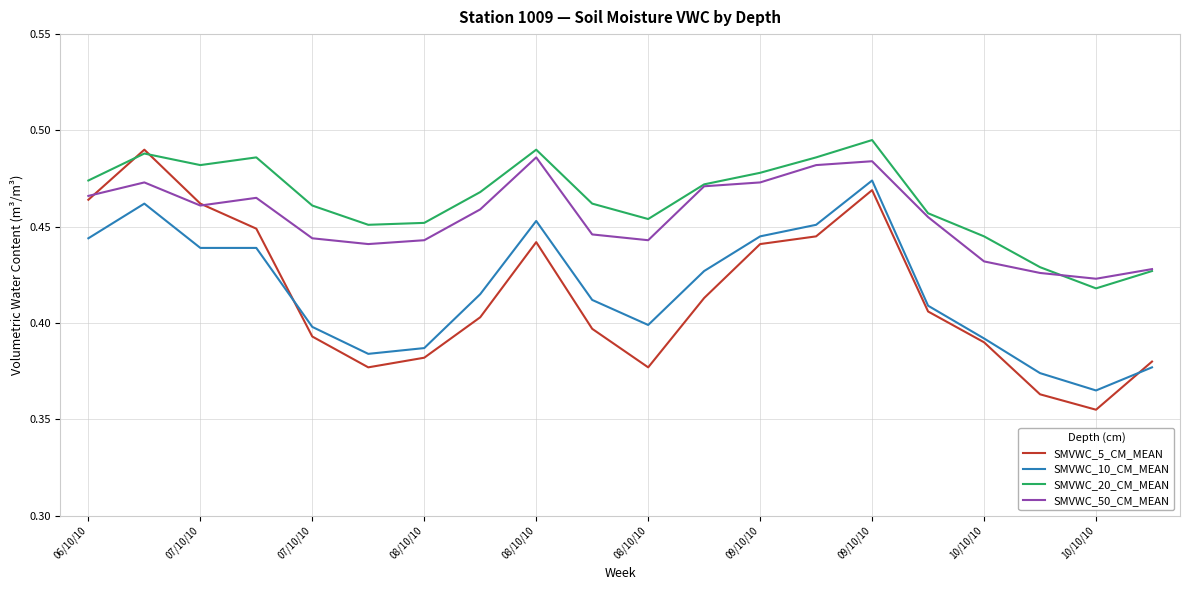

In SMVWC_5_CM_MEAN, how many points are lower than both neighbors (excluding endpoints)?

3